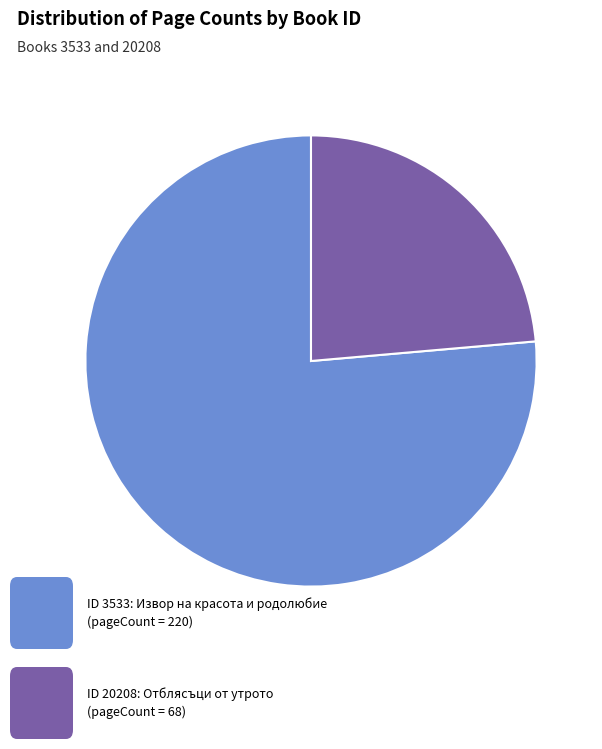

Is there a majority slice in this chart?

Yes